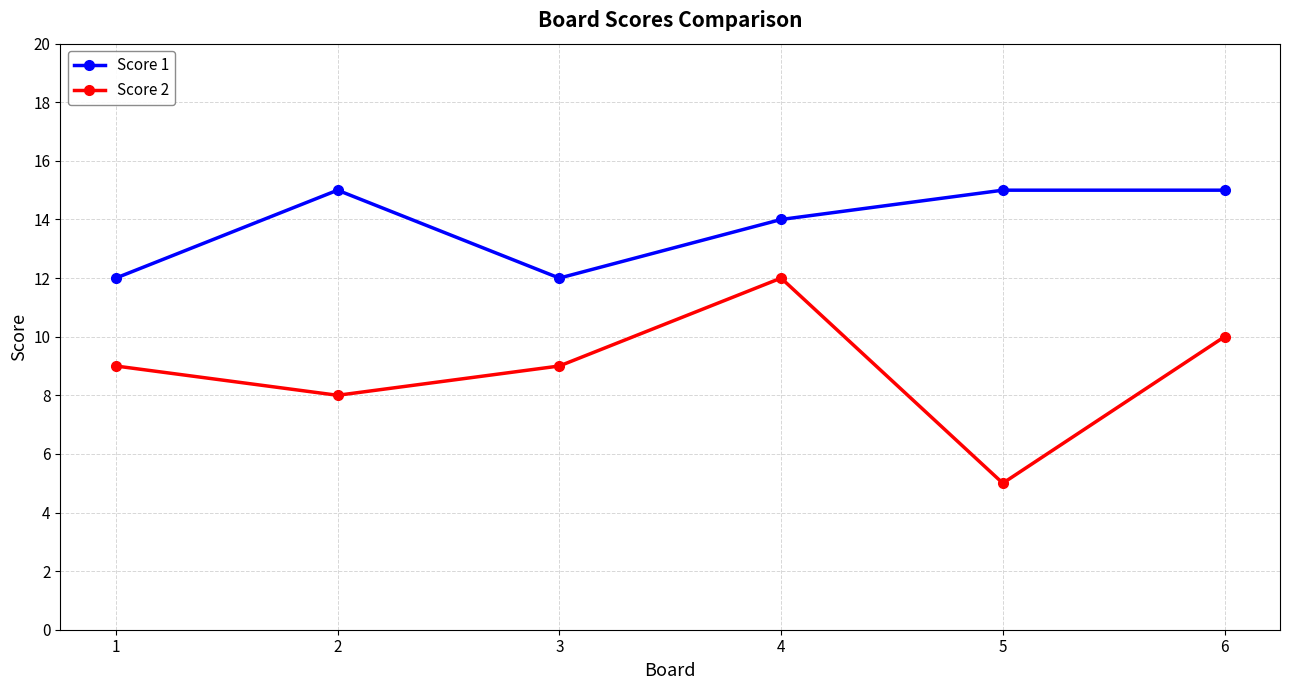

What is the maximum value for Score 2?

12